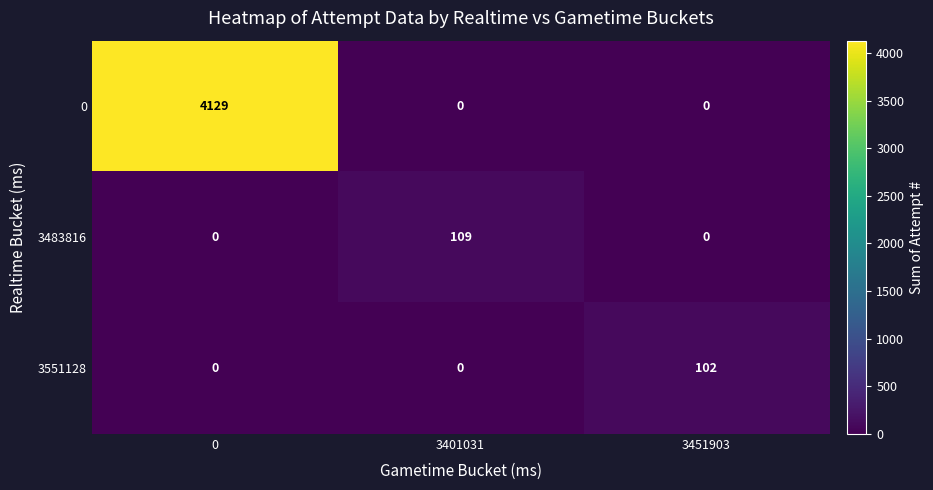

What is the maximum value for 3551128?

102